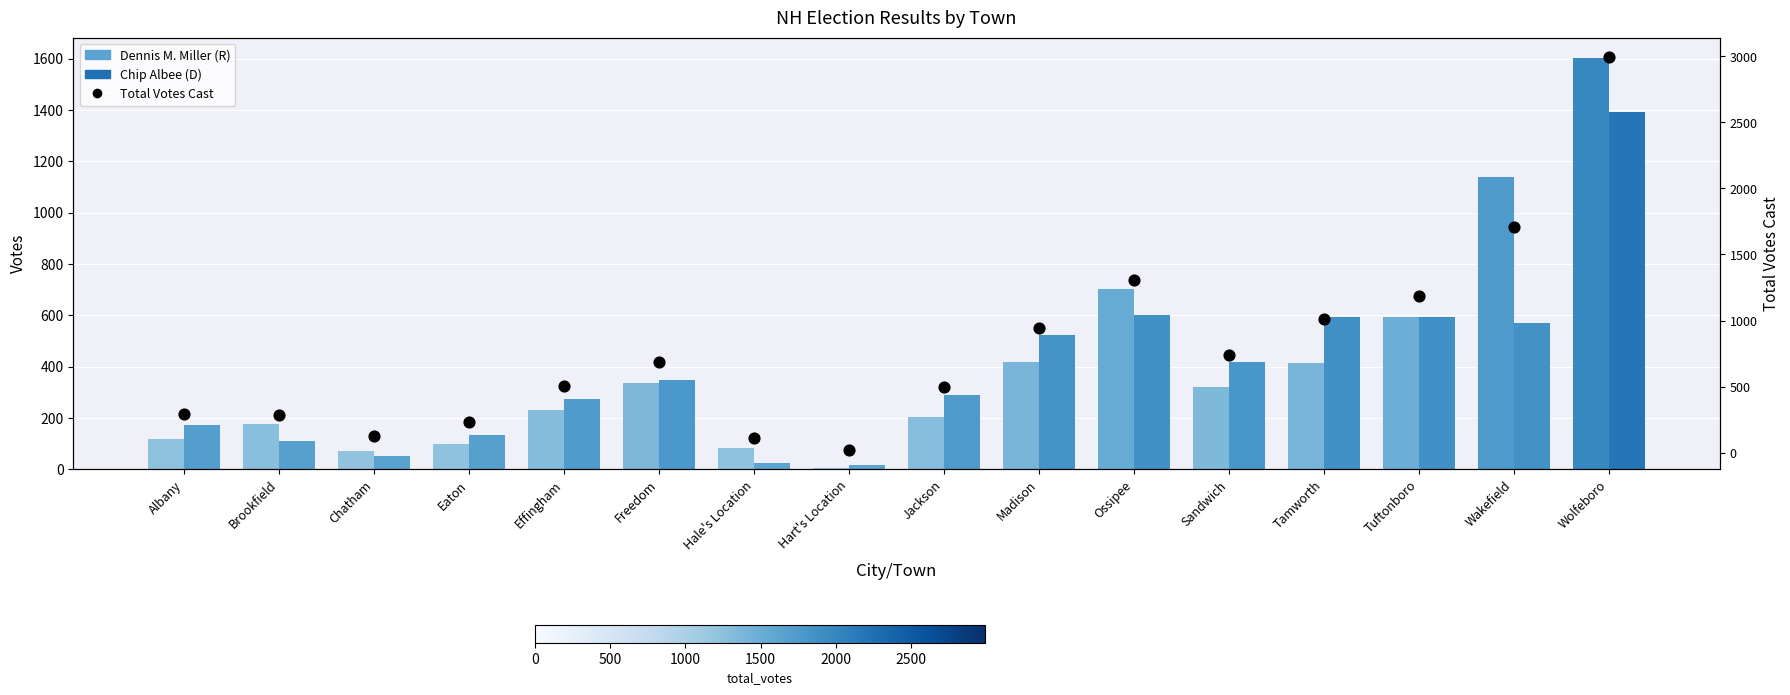

Which series reaches the maximum Y coordinate?

Total Votes Cast